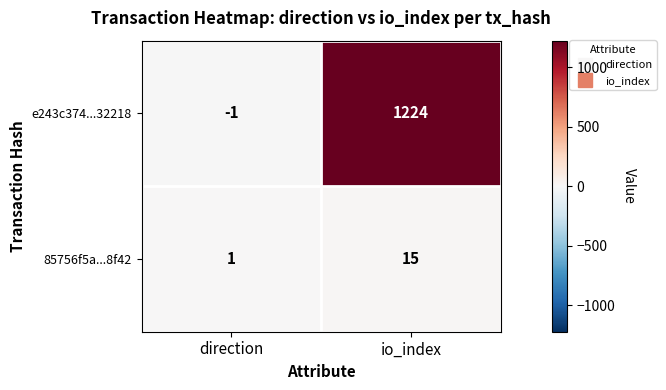

List the series in order of their peak value, highest first.

e243c374...32218, 85756f5a...8f42